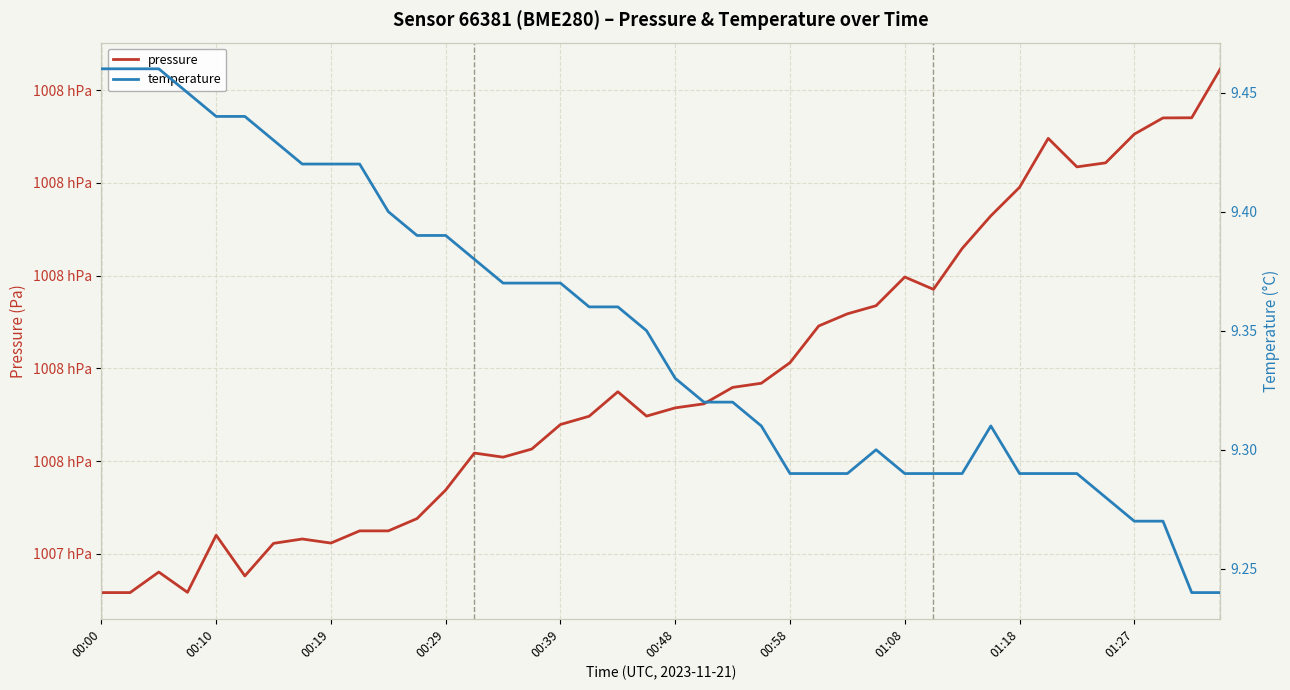

Between 00:29 and 17, which series saw the biggest shift?

pressure